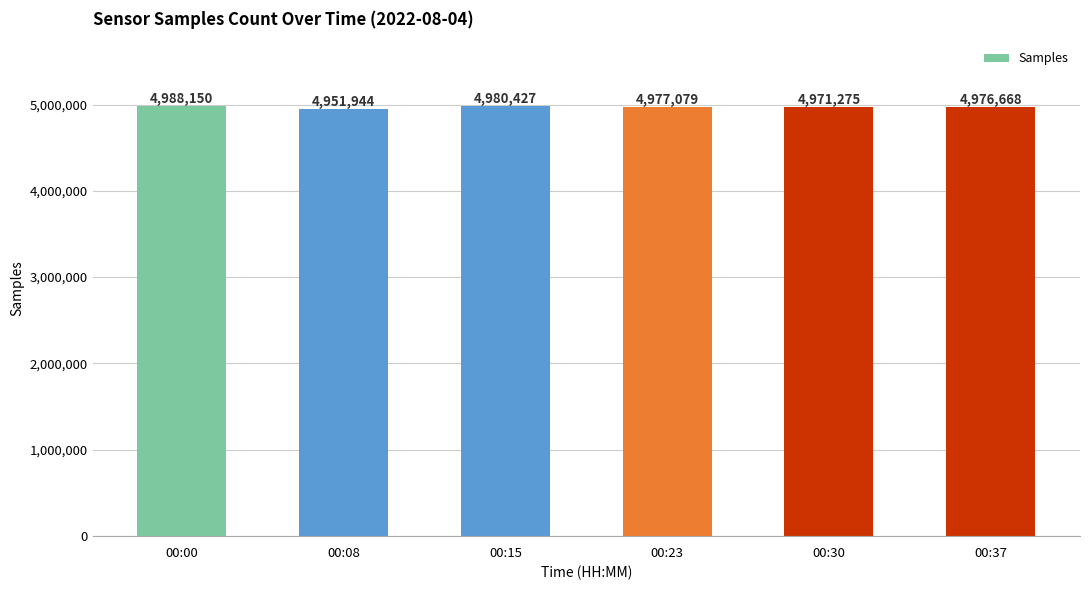

List the labels in order of value, smallest first.

00:08, 00:30, 00:37, 00:23, 00:15, 00:00